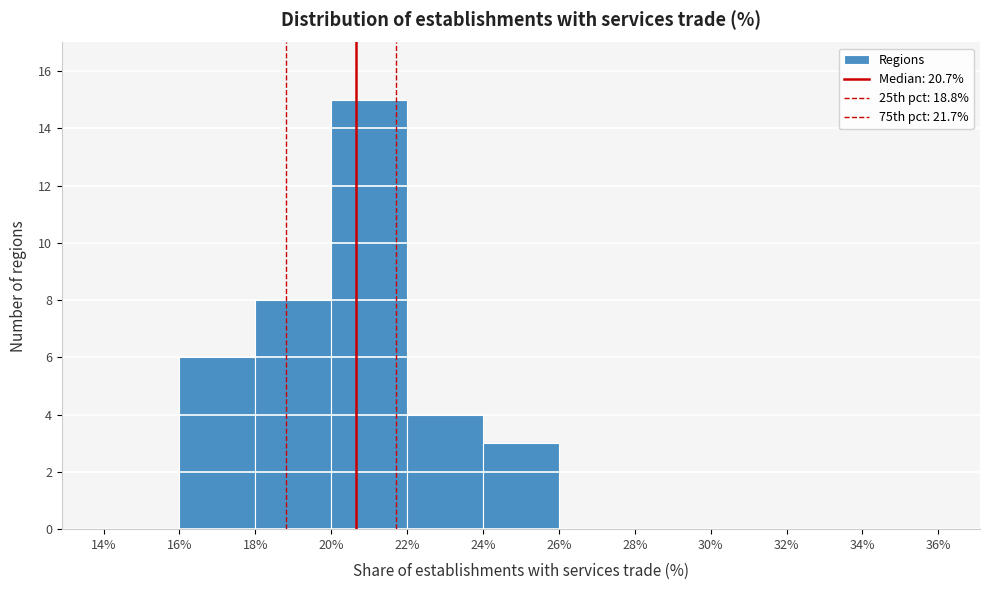

What is the height of the bar covering 16% to 18% on the x-axis? The values are not printed on the chart, so give them approximately, as read against the axis.

6